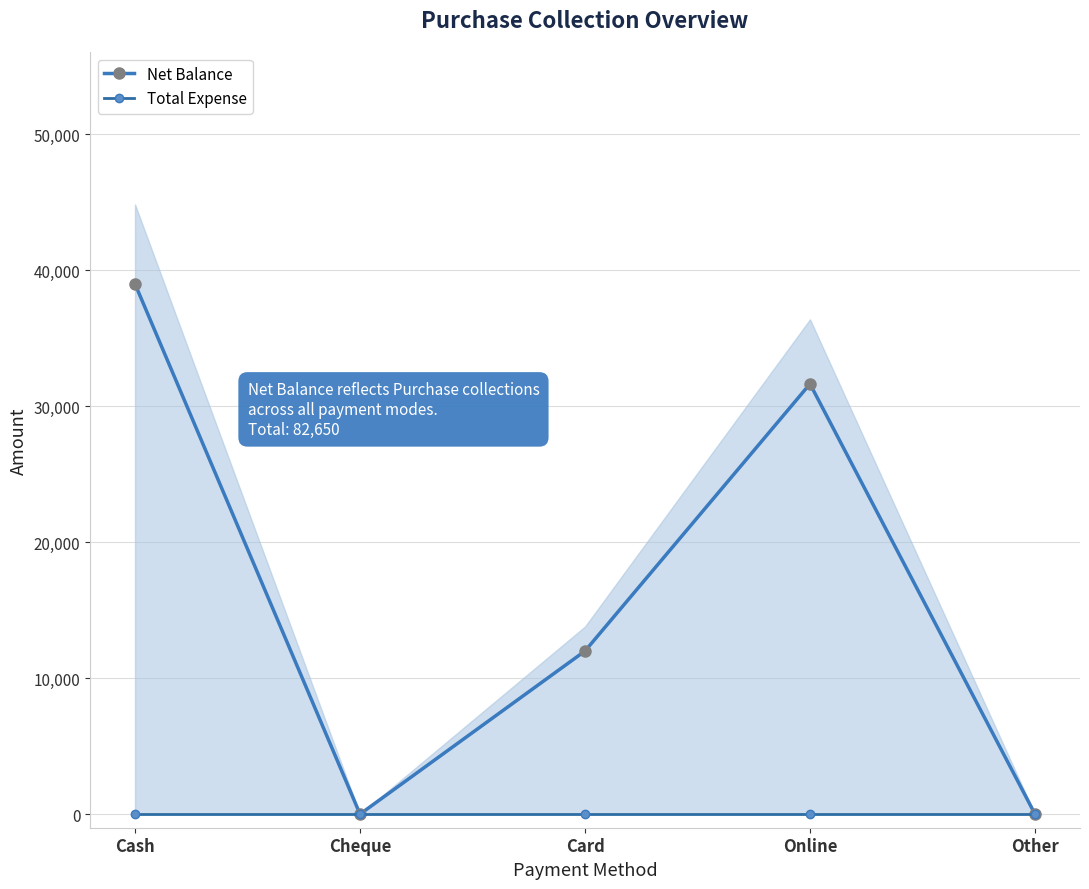

List the series in order of their overall mean, lowest first.

Total Expense, Net Balance